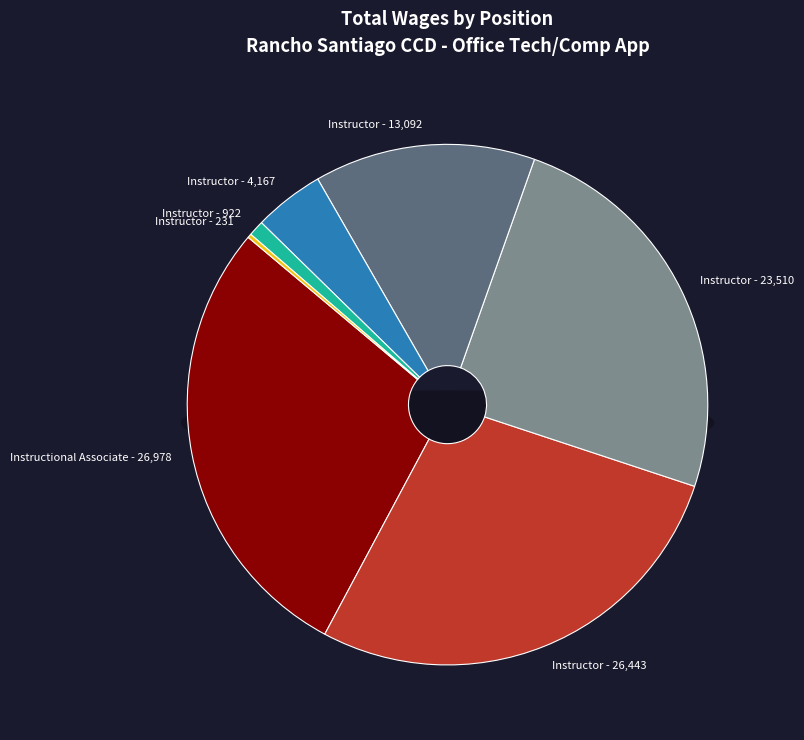

Approximately how many times larger is the value at Instructor (13092) compared to Instructional Associate?

0.5